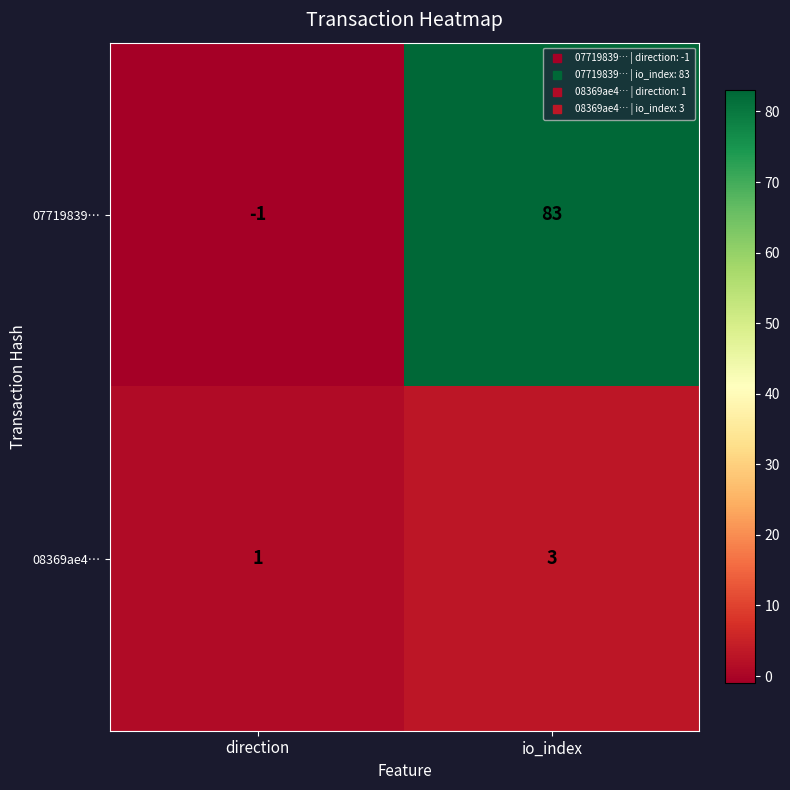

List the series in order of their peak value, lowest first.

08369ae4…, 07719839…